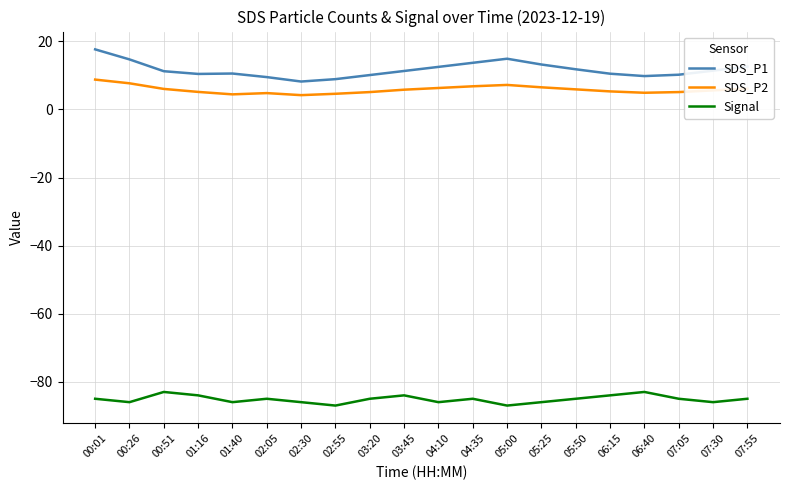

At which label does SDS_P2 first exceed 5?

00:01